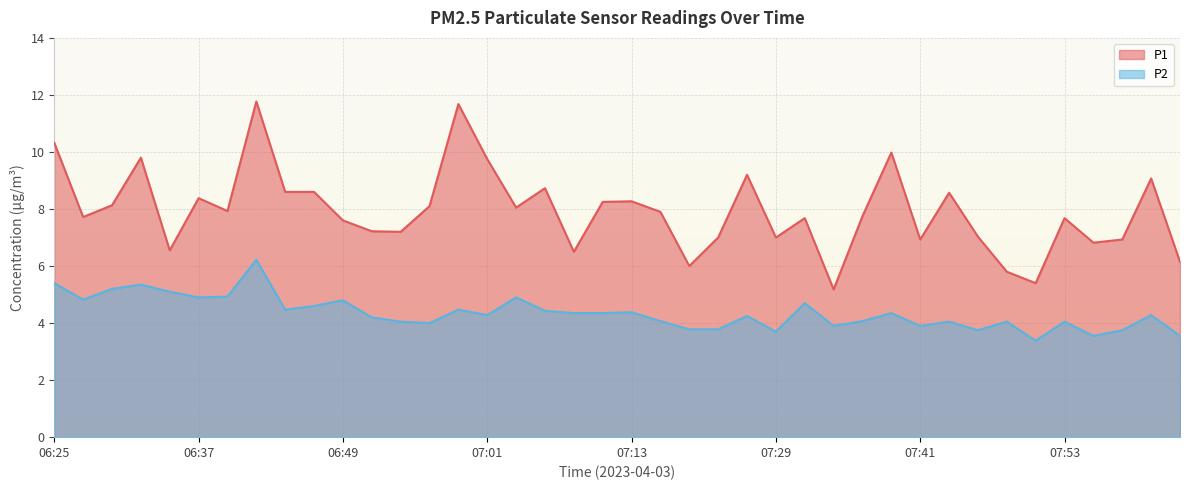

Which has a higher value, 07:43 or 06:42?

06:42